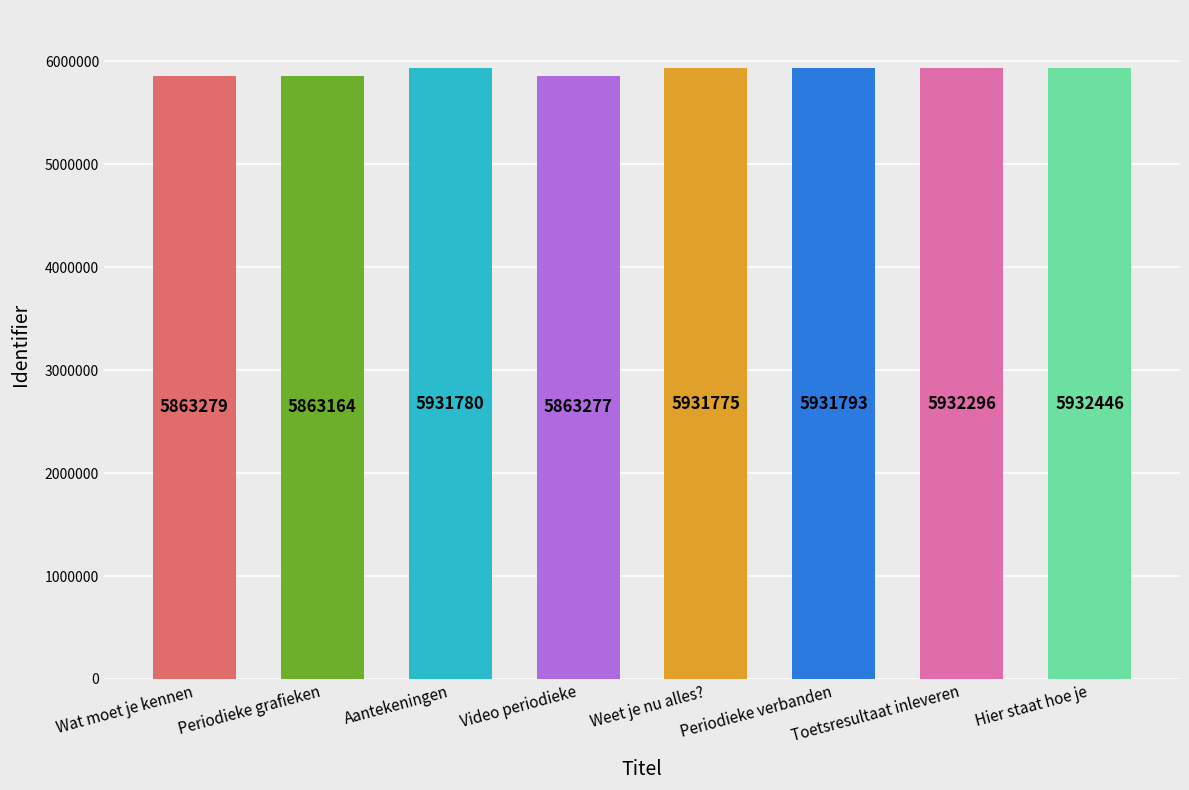

List the labels in order of value, largest first.

Hier staat hoe je, Toetsresultaat inleveren, Periodieke verbanden, Aantekeningen, Weet je nu alles?, Wat moet je kennen, Video periodieke, Periodieke grafieken